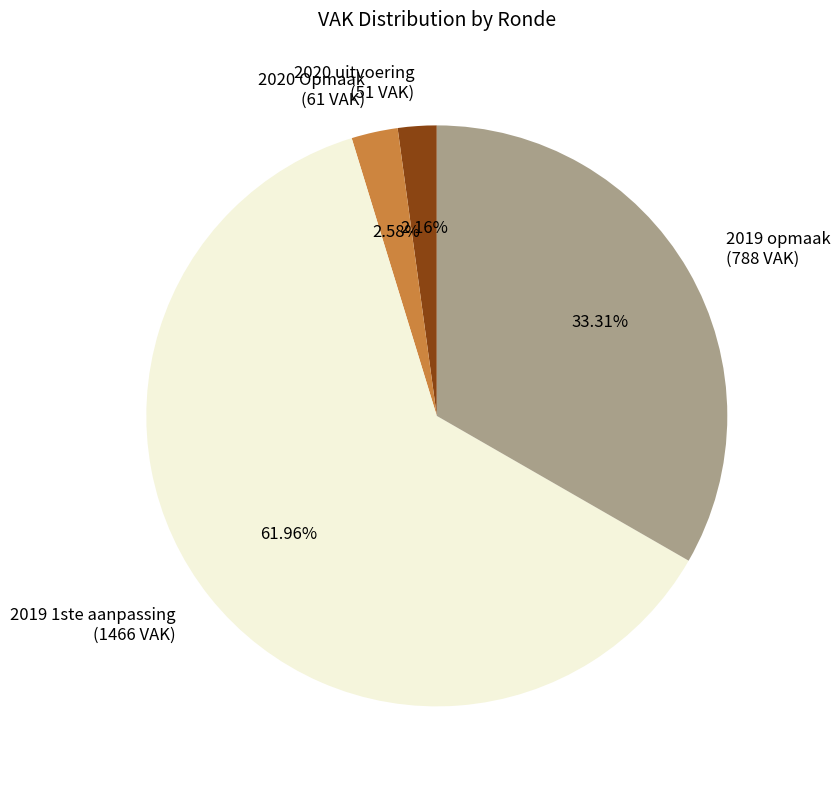

The 2020 uitvoering slice represents 8% of the pie. True or false?

False